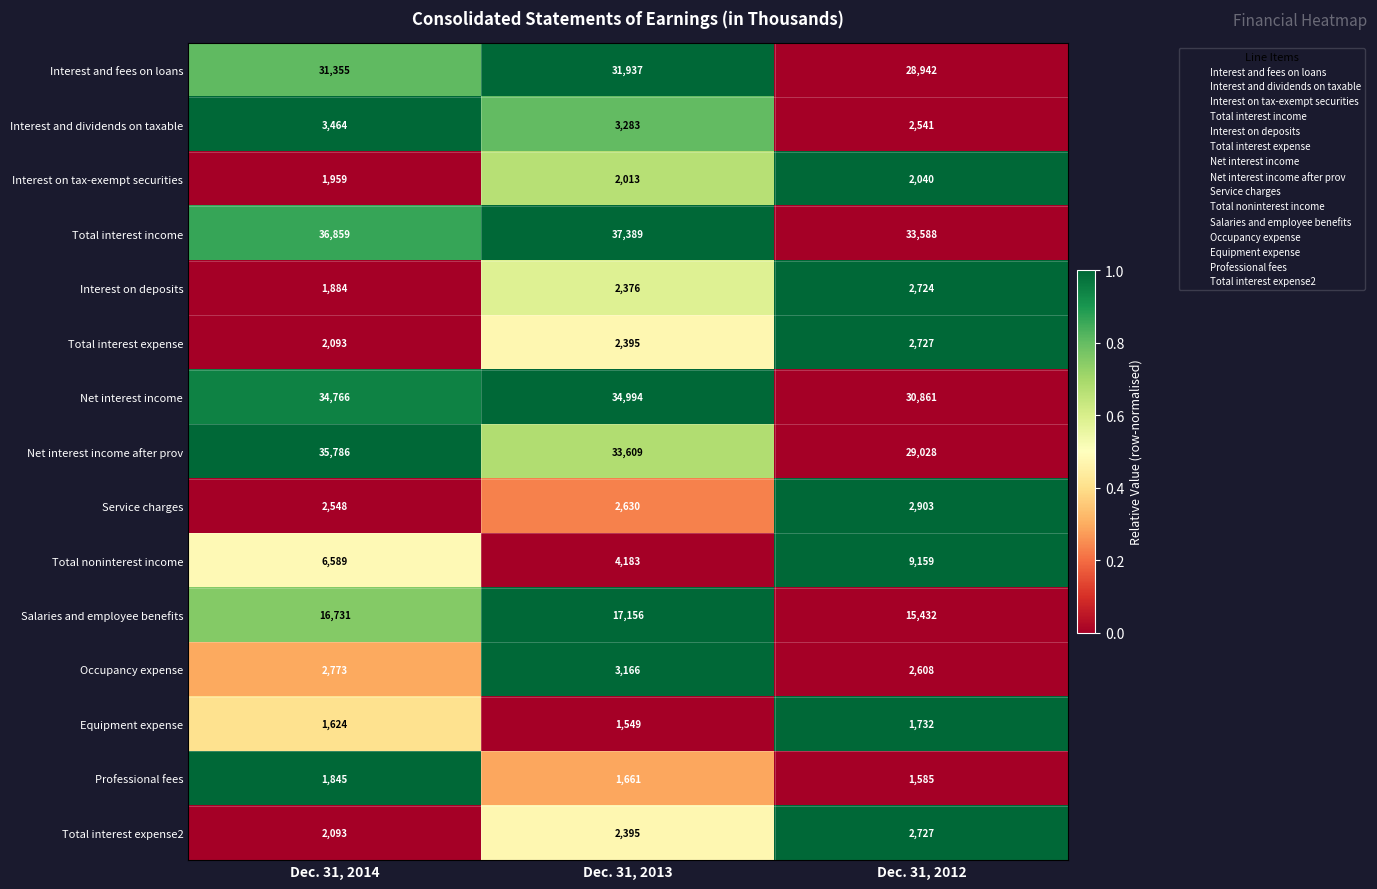

Is it true that Total interest expense equals 3154 at Dec. 31, 2014?

False